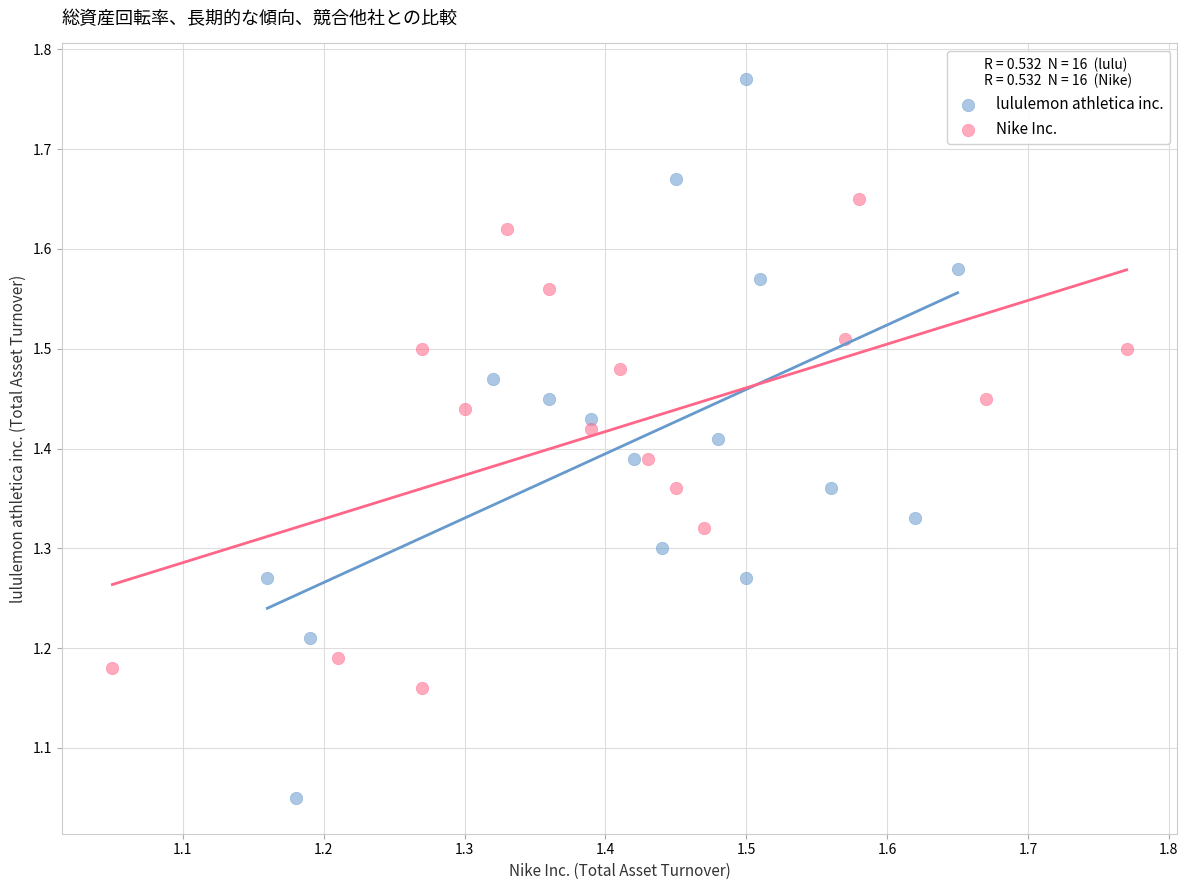

What are all the series names shown in the legend?

lululemon athletica inc., Nike Inc.